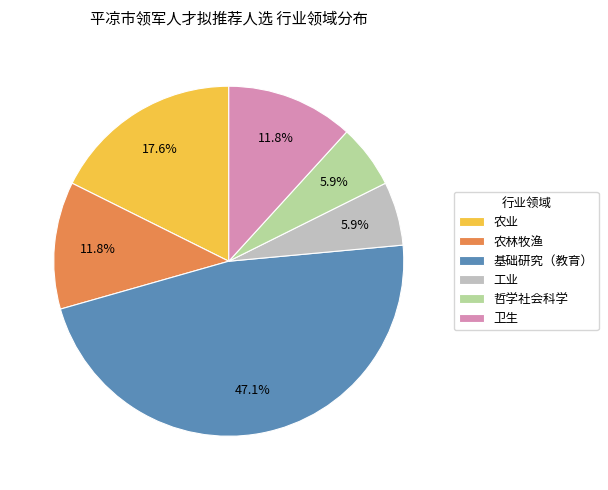

Count the number of slices in the pie.

6